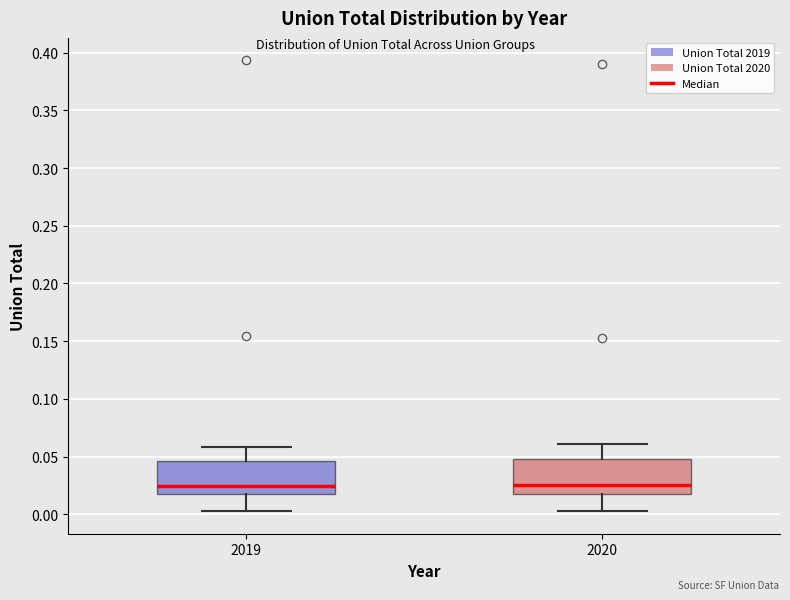

Reading left to right, read every box against the y-axis: the position of its median line, the range the box covers, and the ends of its whiskers. The values are not printed on the chart, so give them approximately, as read against the axis.

2019: median 0.025, box 0.020 to 0.045, whiskers 0.005 to 0.060
2020: median 0.025, box 0.015 to 0.050, whiskers 0.005 to 0.060